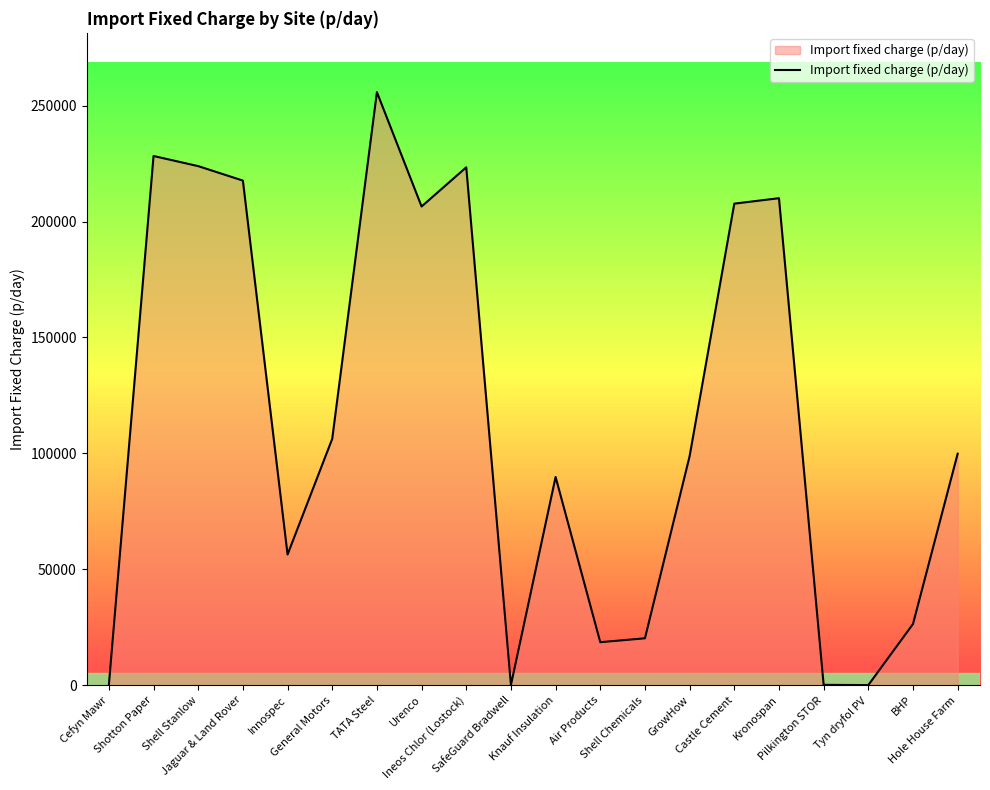

How many lines are shown in the chart?

1